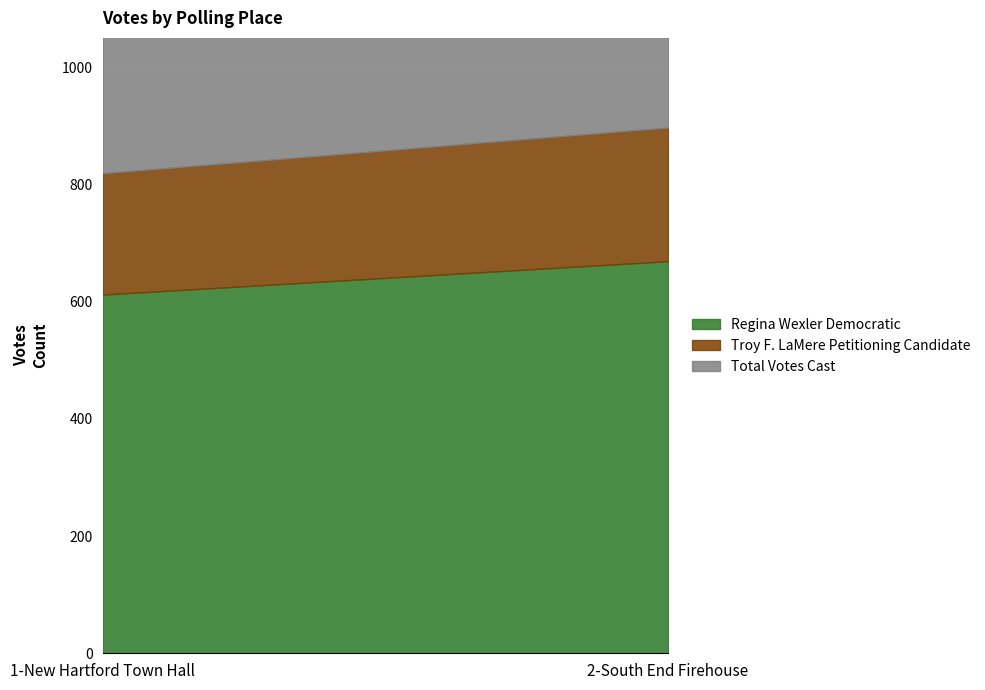

What is the difference between the Regina Wexler Democratic values at 1-New Hartford Town Hall and 2-South End Firehouse?

57